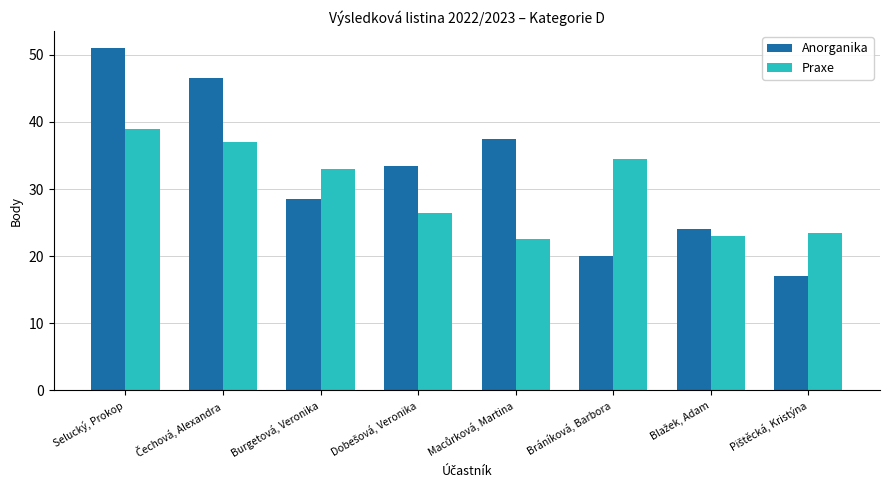

The Praxe series shows 34.5 at Bráníková, Barbora. True or false?

True